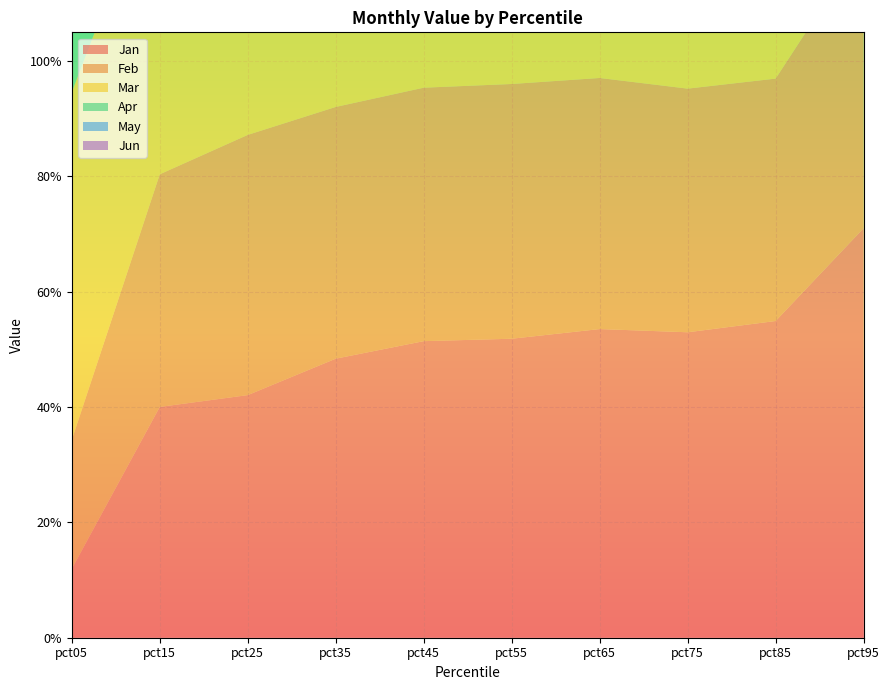

Reading left to right, what are all the values shown in this chart?

Jan: 0.1	0.4	0.4	0.5	0.5	0.5	0.5	0.5	0.5	0.7
Feb: 0.2	0.4	0.5	0.4	0.4	0.4	0.4	0.4	0.4	0.5
Mar: 0.6	0.5	0.5	0.5	0.5	0.5	0.5	0.5	0.6	0.6
Apr: 0.4	0.4	0.5	0.5	0.5	0.5	0.5	0.5	0.5	0.6
May: 0.4	0.4	0.4	0.4	0.4	0.4	0.4	0.4	0.4	0.5
Jun: 0.2	0.1	0.1	0.1	0.1	0.1	0.1	0.1	0.1	0.1